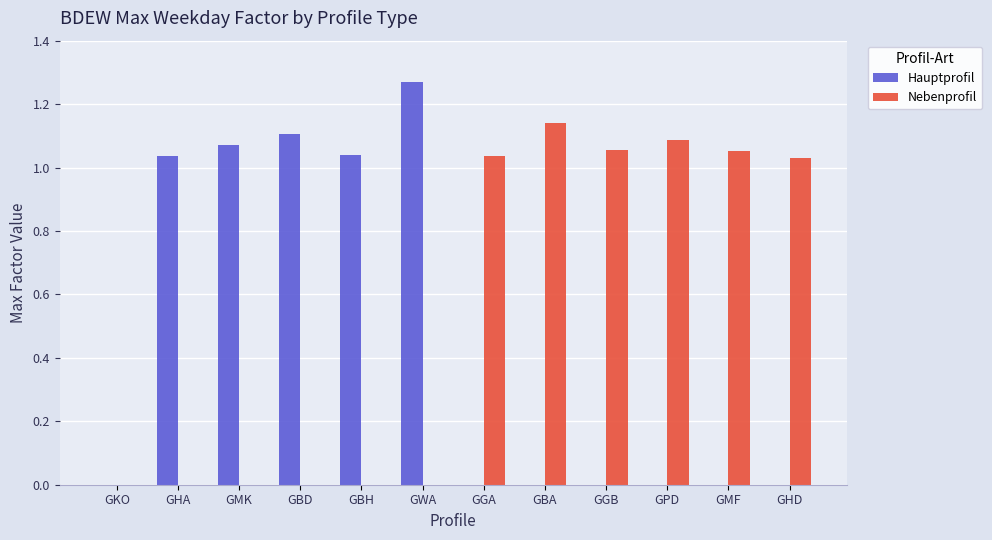

Where does the Nebenprofil series first go above 1?

GGA